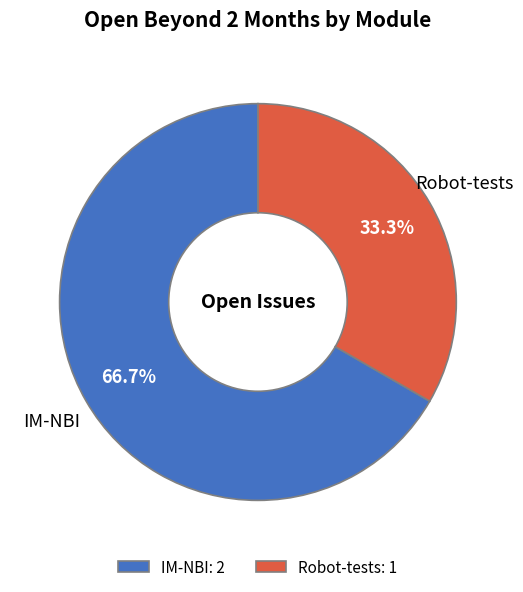

Rank the categories by value from lowest to highest.

Robot-tests, IM-NBI